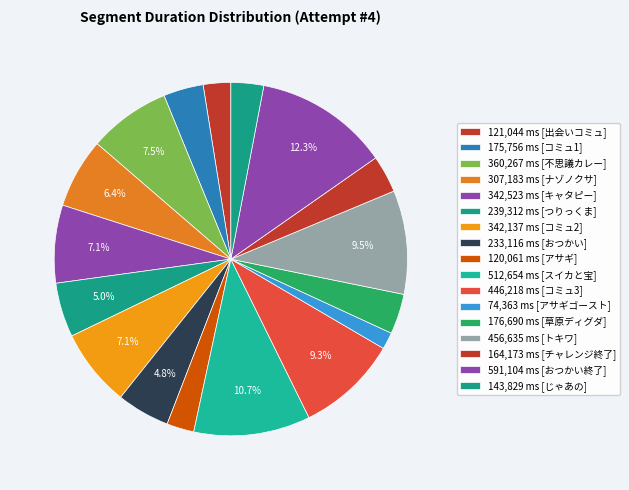

How many slices are in this pie chart?

17